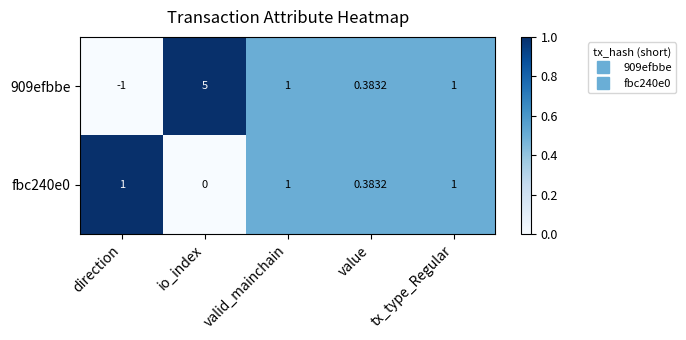

What is the spread (max minus min) of values at direction?

2.0